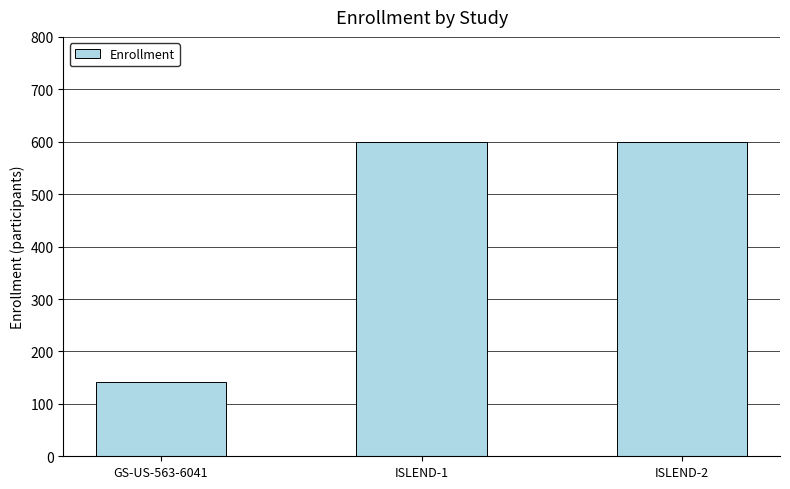

What is the label of the 2nd bar from the left?

ISLEND-1